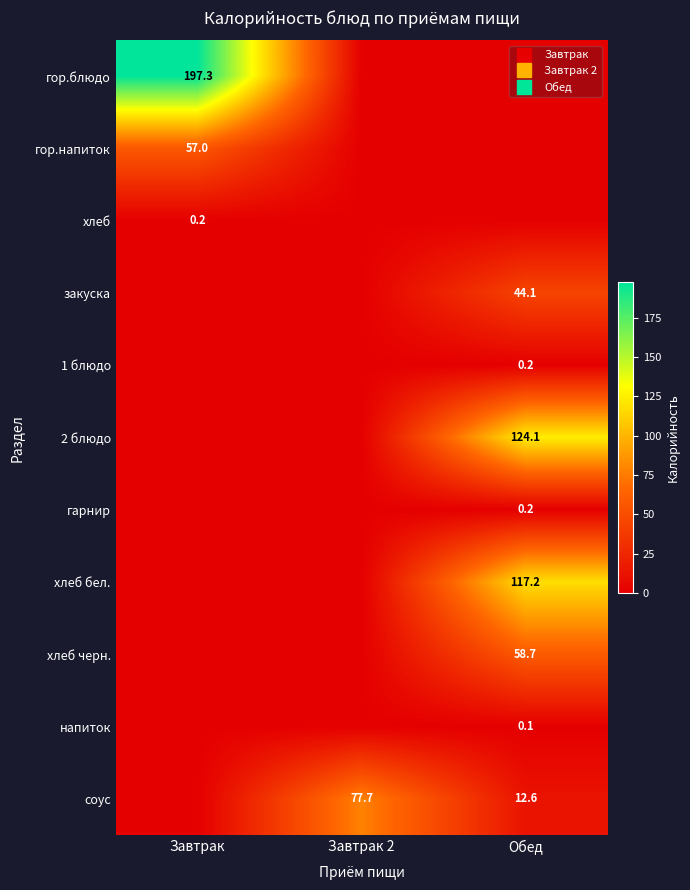

Rank the series by their maximum value, from lowest to highest.

напиток, хлеб, 1 блюдо, гарнир, закуска, гор.напиток, хлеб черн., соус, хлеб бел., 2 блюдо, гор.блюдо